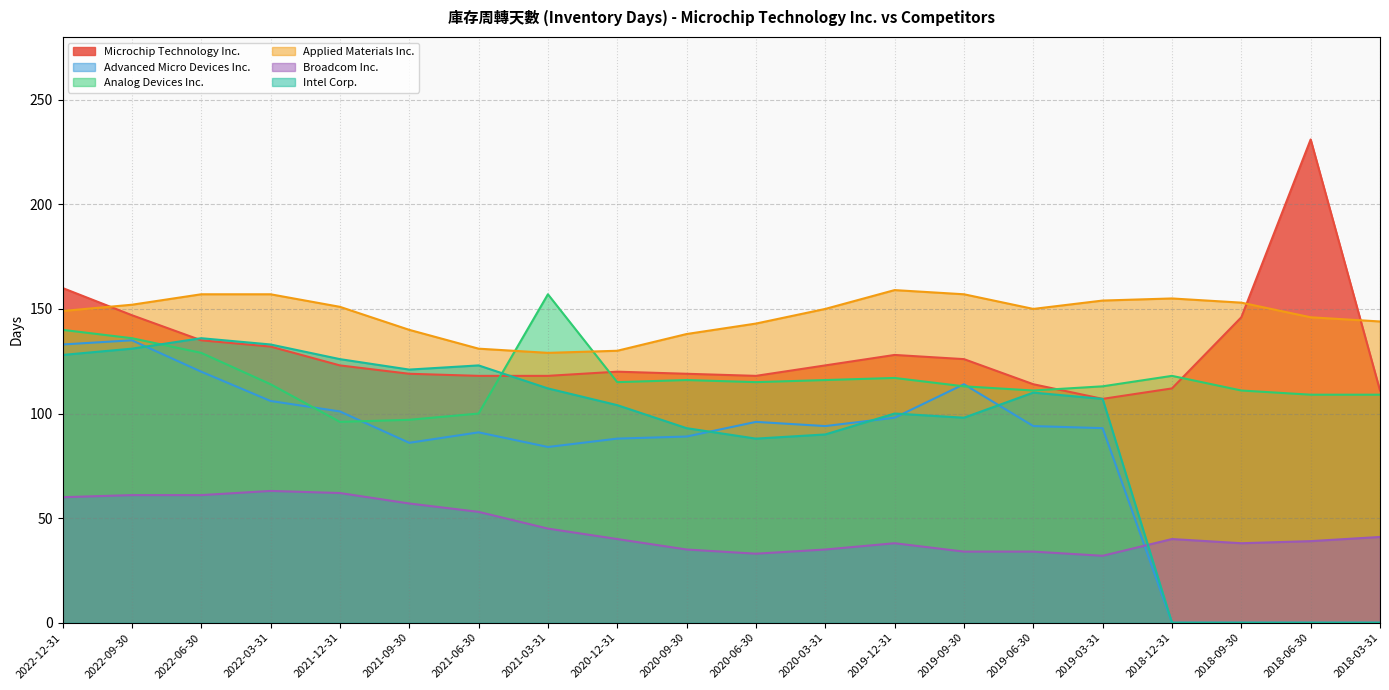

What are all the series names shown in the legend?

Microchip Technology Inc., Advanced Micro Devices Inc., Analog Devices Inc., Applied Materials Inc., Broadcom Inc., Intel Corp.